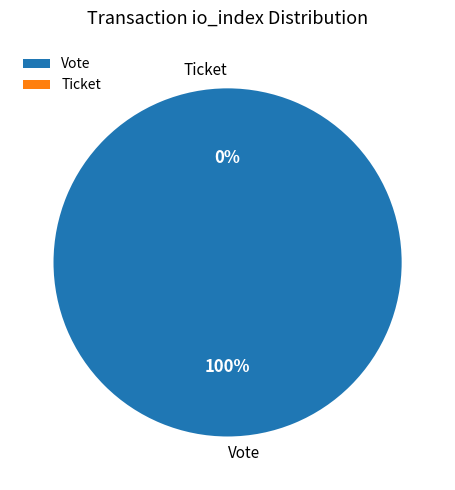

To the nearest percent, what is the combined percentage of Ticket and Vote?

100%